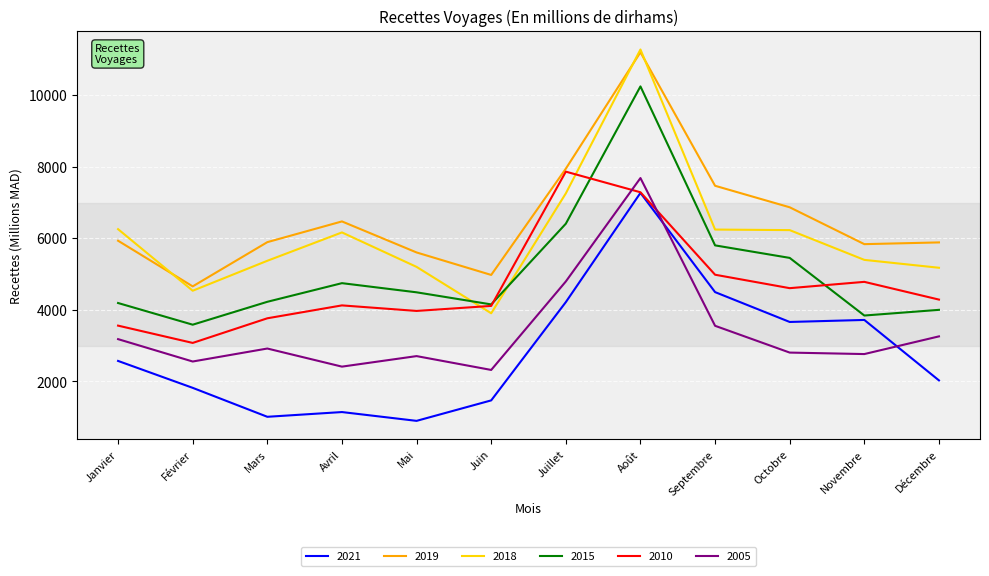

What is the minimum value for 2019?

4656.9